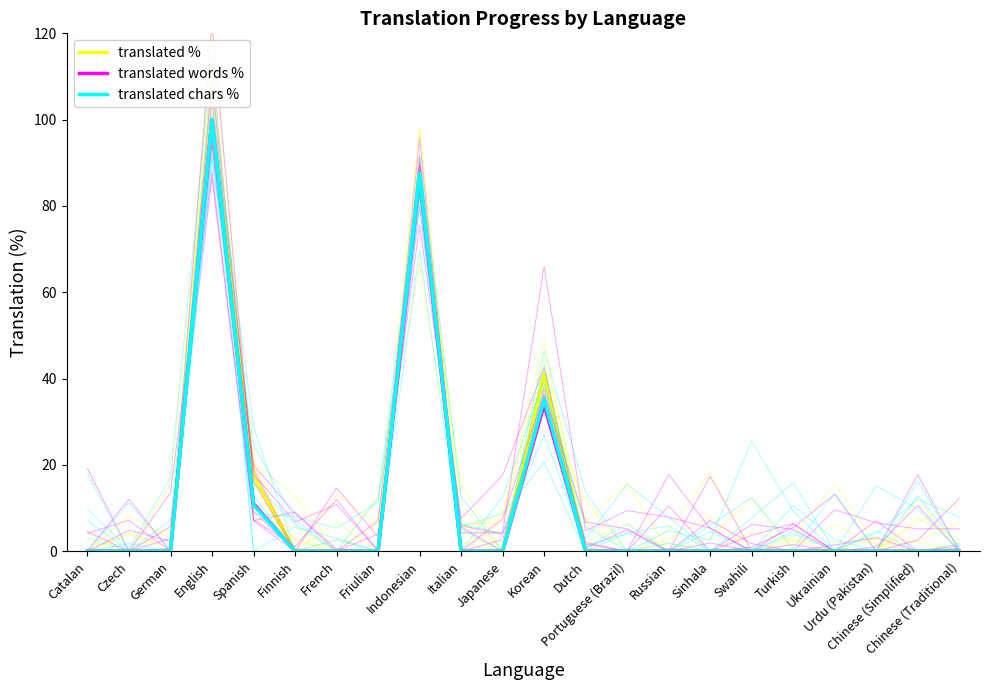

Rank the categories by translated % value from lowest to highest.

Catalan, Czech, German, Finnish, French, Friulian, Italian, Japanese, Dutch, Portuguese (Brazil), Russian, Sinhala, Swahili, Turkish, Ukrainian, Urdu (Pakistan), Chinese (Simplified), Chinese (Traditional), Spanish, Korean, Indonesian, English